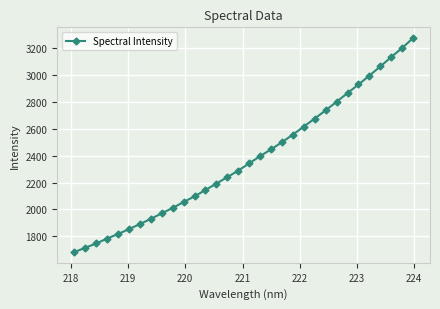

True or false: the data has more than 2 interior local peaks.

False